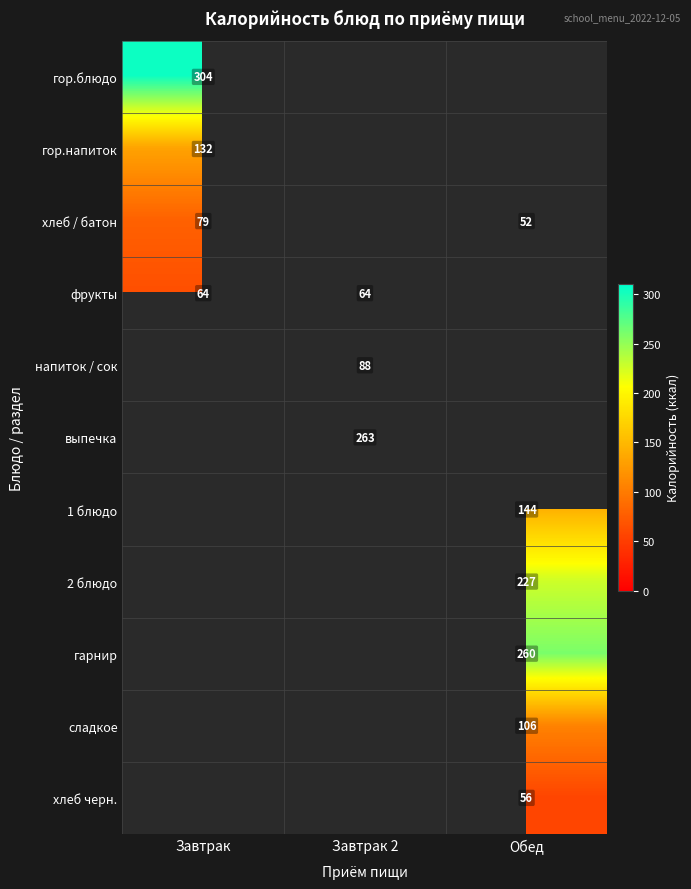

Which has a higher value, Обед or Завтрак?

Завтрак